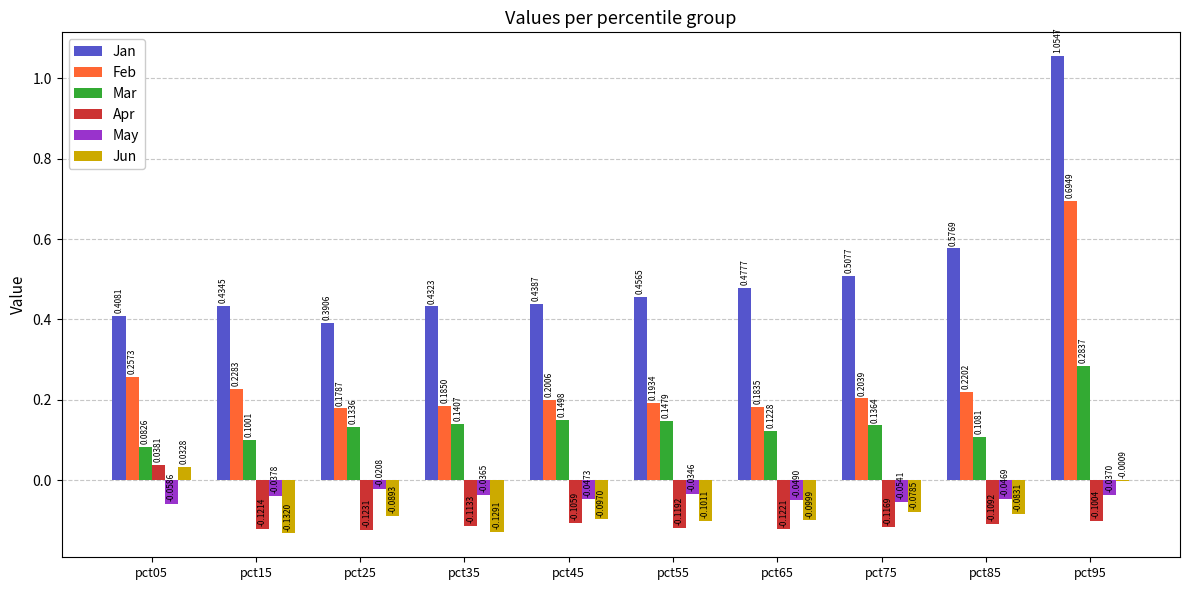

Count the Feb values in the range 0 to 1.

10